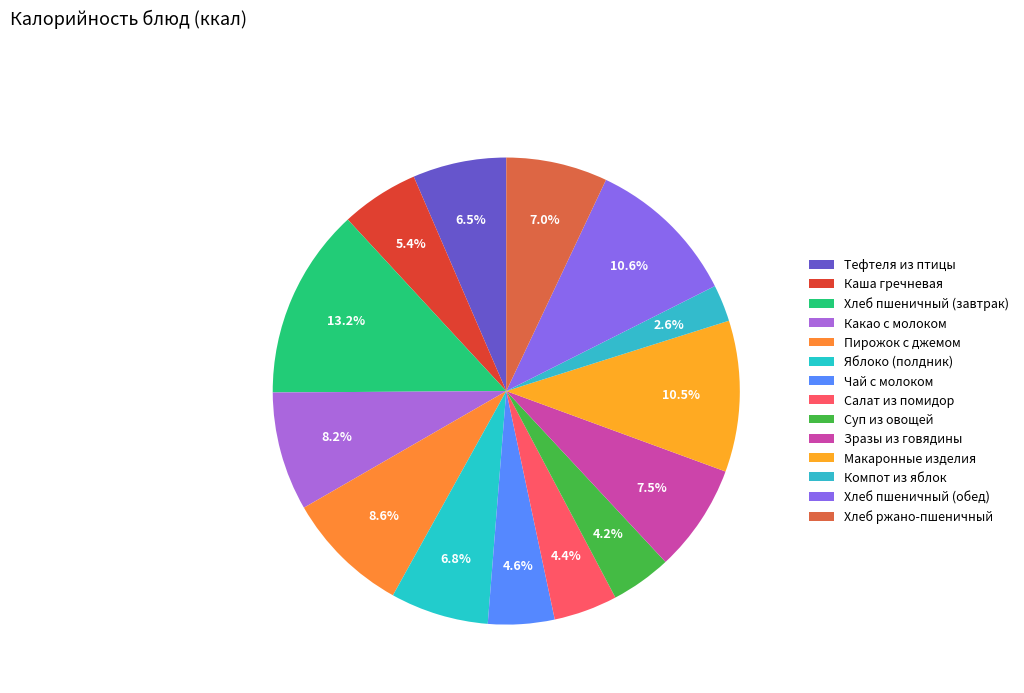

Which slice is the smallest?

Компот из яблок